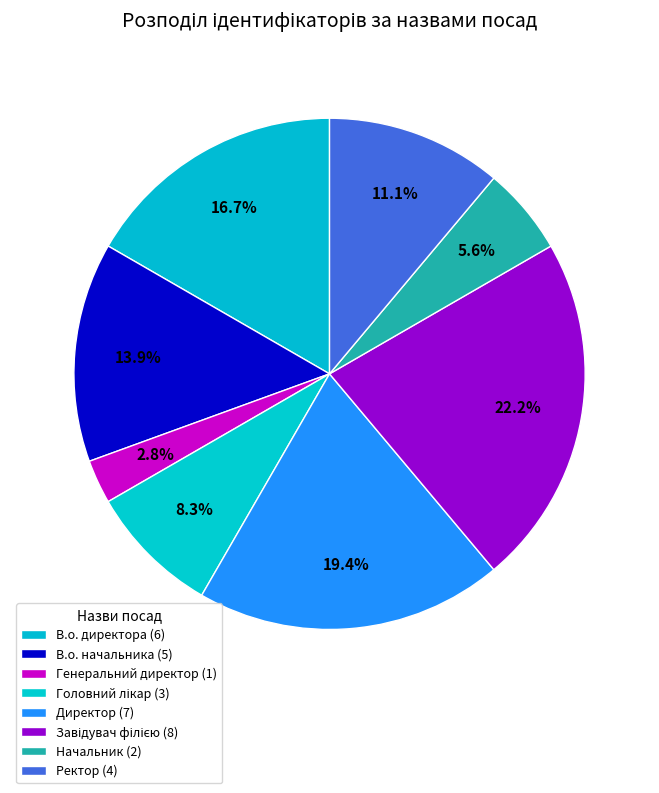

Combined, do Ректор and В.о. начальника account for over 50%?

No